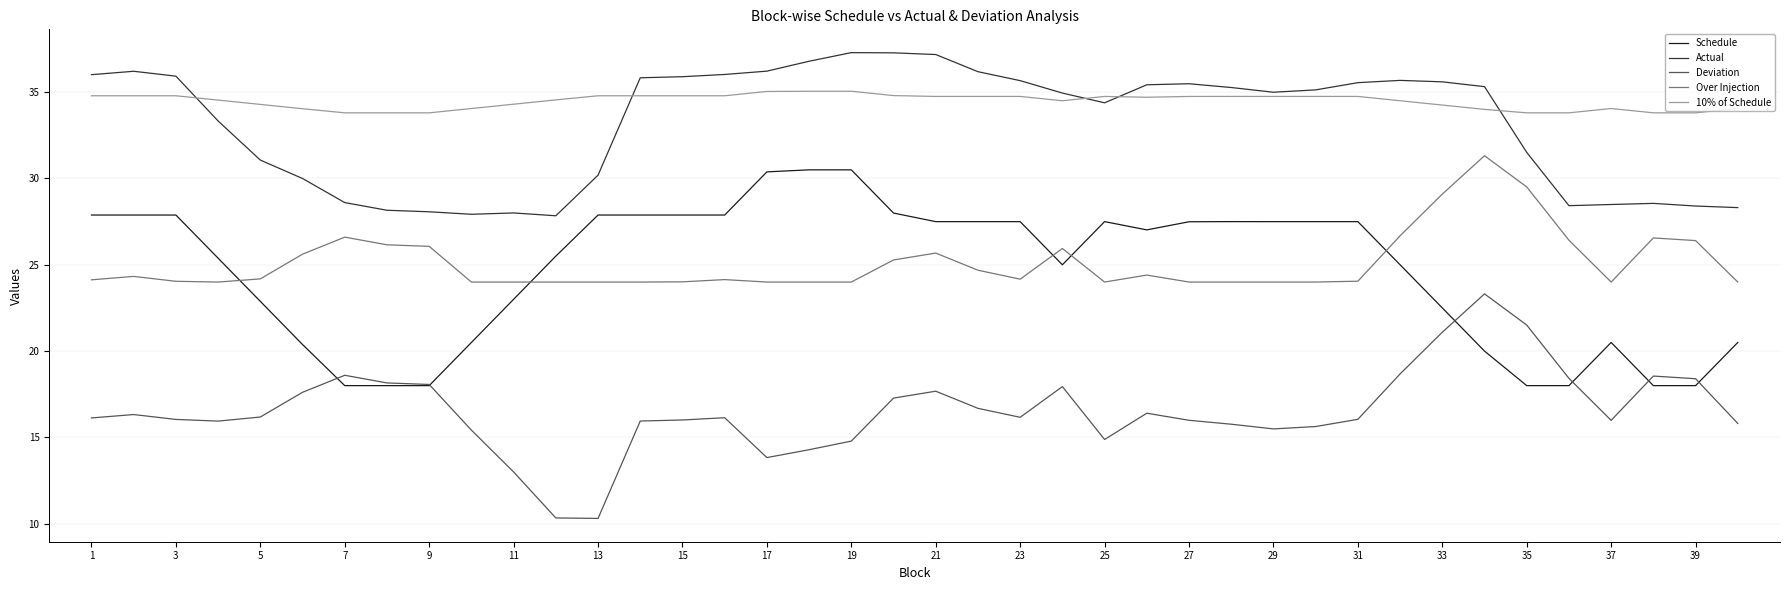

Which series has the largest total across all categories?

10% of Schedule